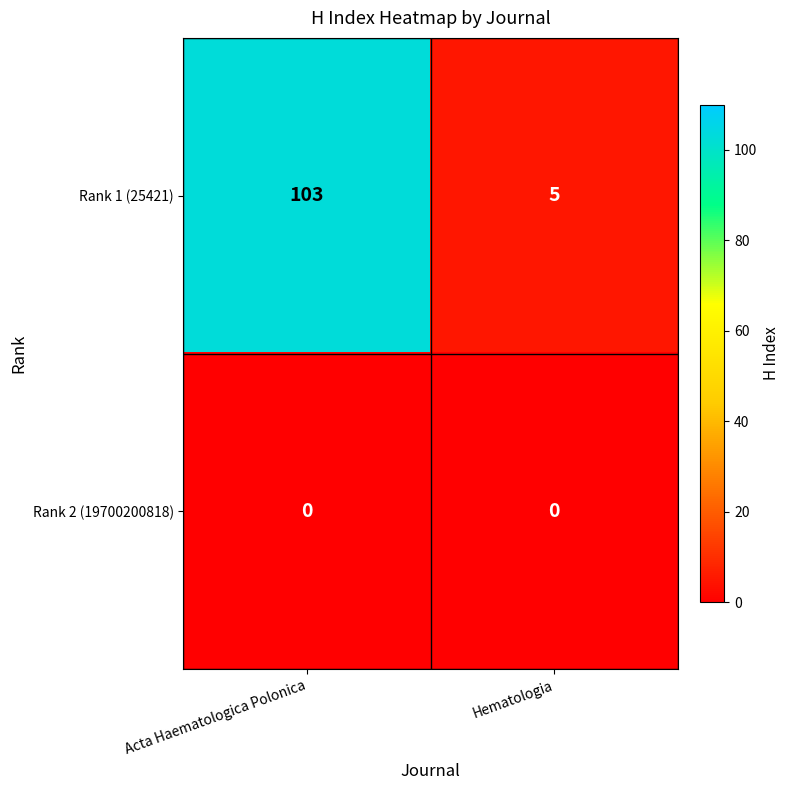

Rank the series at Hematologia from highest to lowest value.

Rank 1 (25421), Rank 2 (19700200818)